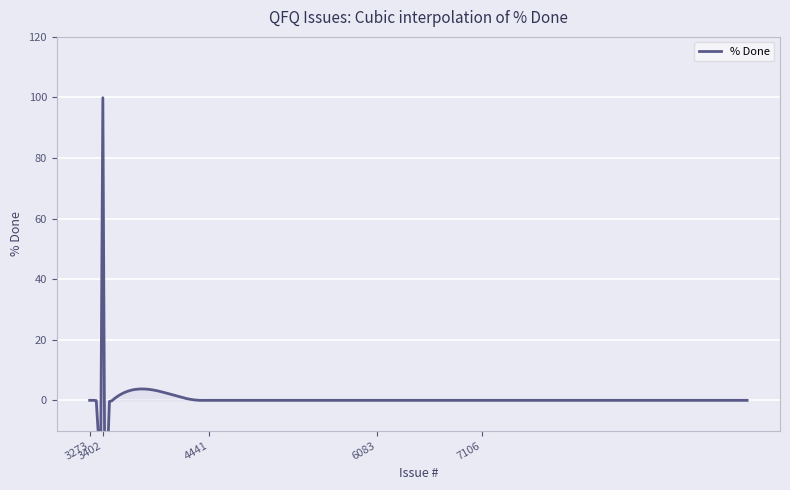

Is this an area chart (filled region under the line)?

No